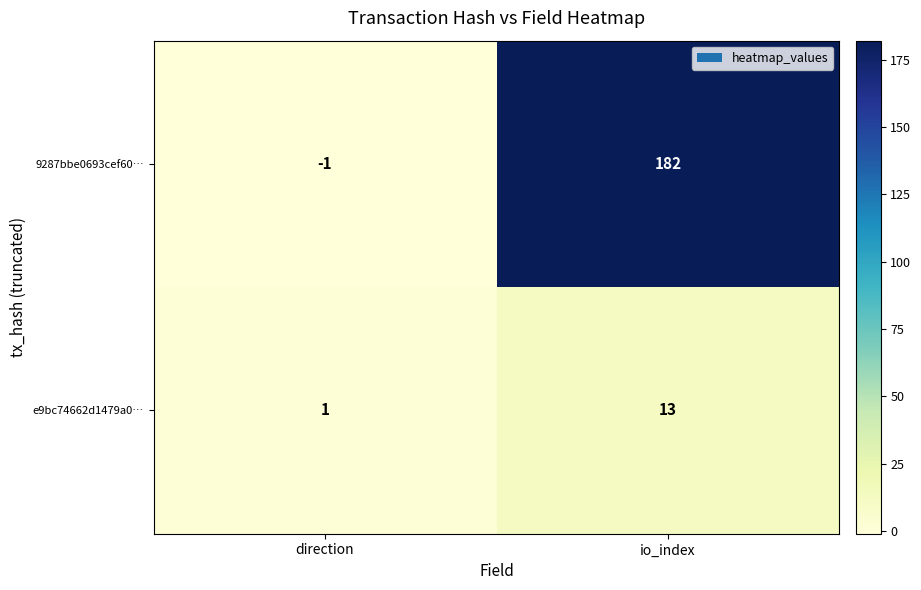

Rank the series at direction from lowest to highest value.

9287bbe0693cef60…, e9bc74662d1479a0…